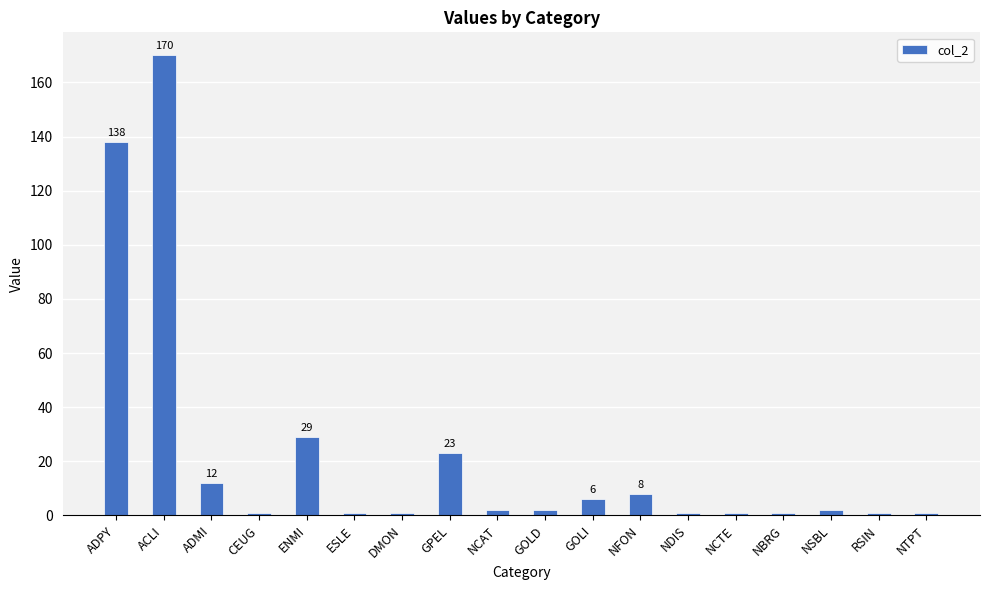

What is the maximum value shown in the chart?

170